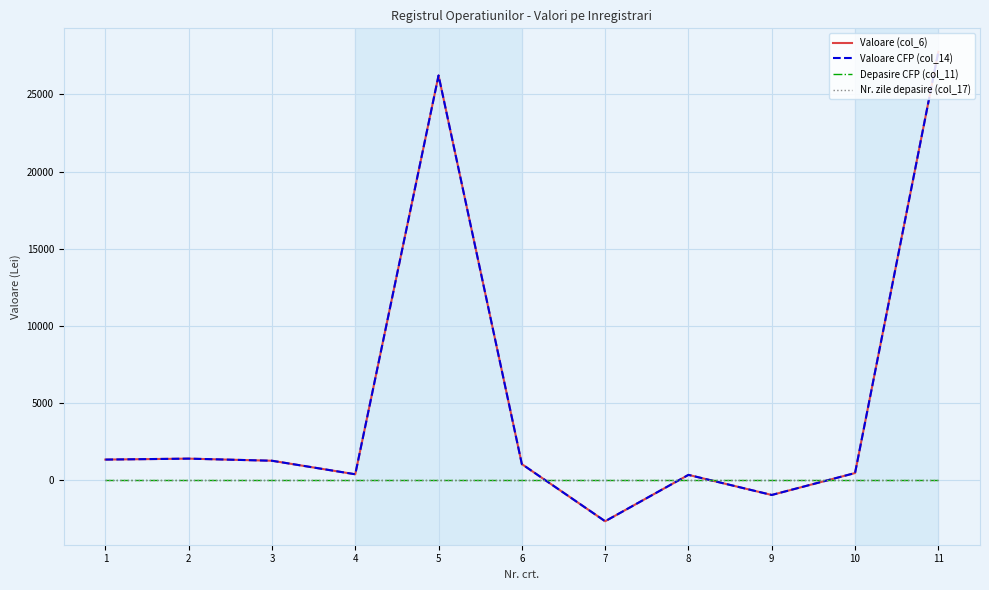

Reading right to left, extract all data points from this chart.

Valoare (col_6): 11=27764.7	10=473.3	9=-947.6	8=354.6	7=-2649.9	6=1052.9	5=26232.2	4=393.6	3=1270.4	2=1406.8	1=1345.5
Valoare CFP (col_14): 11=27764.7	10=473.3	9=-947.6	8=354.6	7=-2649.9	6=1052.9	5=26232.2	4=393.6	3=1270.4	2=1406.8	1=1345.5
Depasire CFP (col_11): 11=0.0	10=0.0	9=0.0	8=0.0	7=0.0	6=0.0	5=0.0	4=0.0	3=0.0	2=0.0	1=0.0
Nr. zile depasire (col_17): 11=0.0	10=0.0	9=0.0	8=0.0	7=0.0	6=0.0	5=0.0	4=0.0	3=0.0	2=0.0	1=0.0